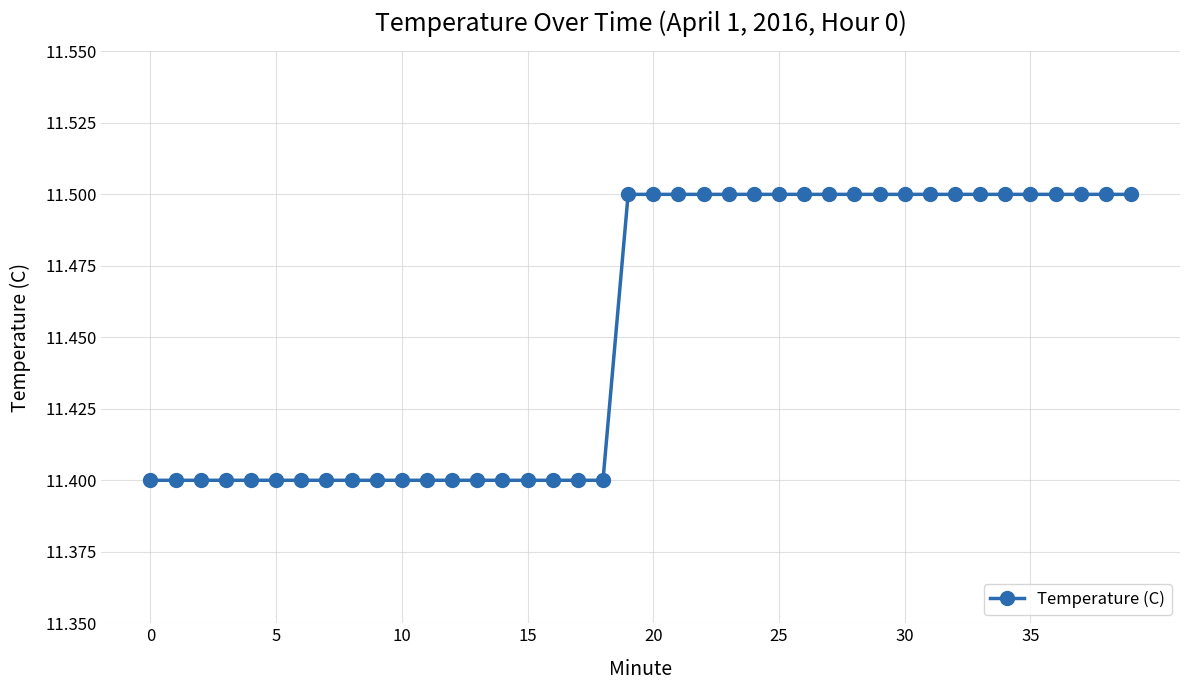

Reading left to right, transcribe all the data shown in this chart.

11.4	11.4	11.4	11.4	11.4	11.4	11.4	11.4	11.4	11.4	11.4	11.4	11.4	11.4	11.4	11.4	11.4	11.4	11.4	11.5	11.5	11.5	11.5	11.5	11.5	11.5	11.5	11.5	11.5	11.5	11.5	11.5	11.5	11.5	11.5	11.5	11.5	11.5	11.5	11.5